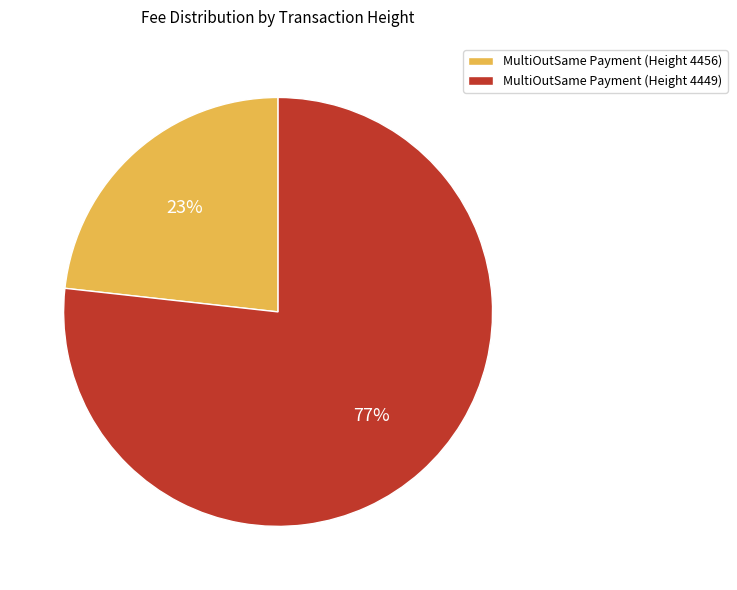

The MultiOutSame Payment (Height 4449) slice represents 77% of the pie. True or false?

True